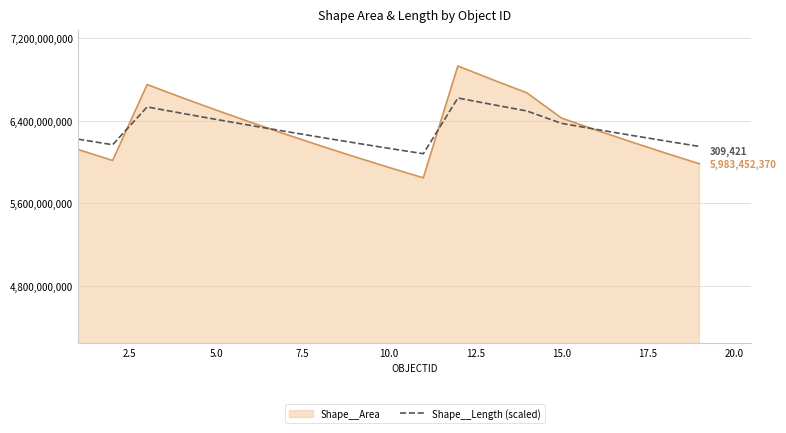

Rank the series by their maximum value, from highest to lowest.

Shape__Area, Shape__Length (scaled)